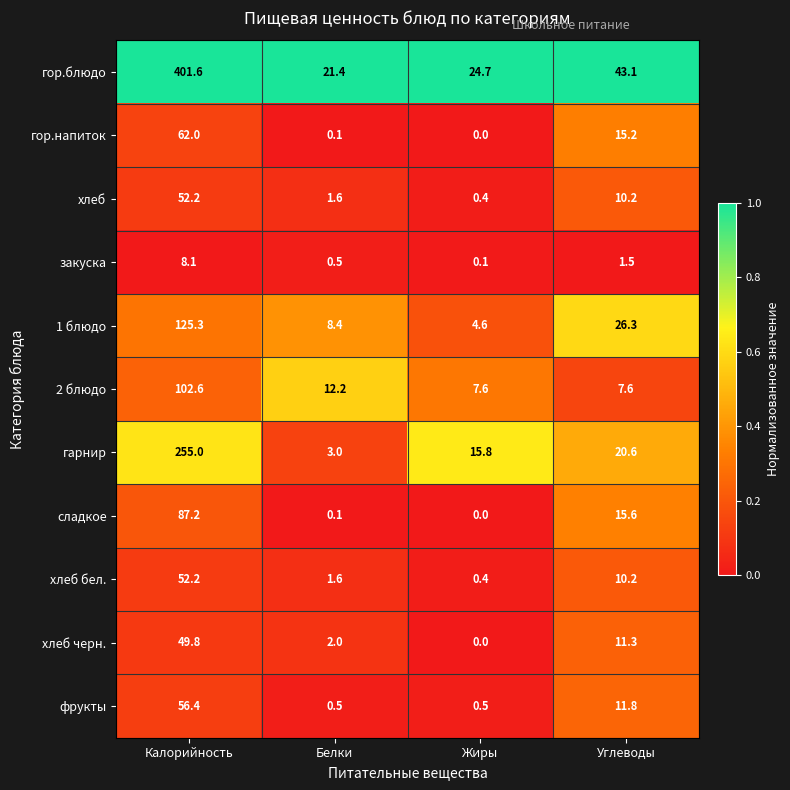

Which category has the highest value across all series?

Калорийность